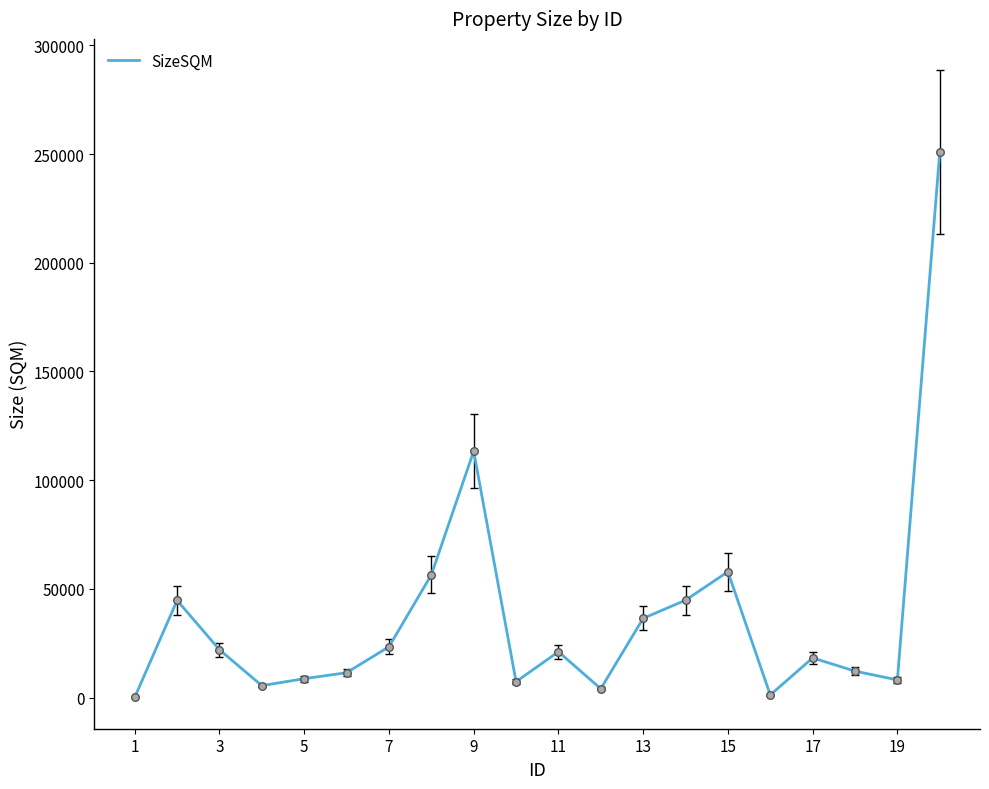

What is the maximum value shown in the chart?

250905